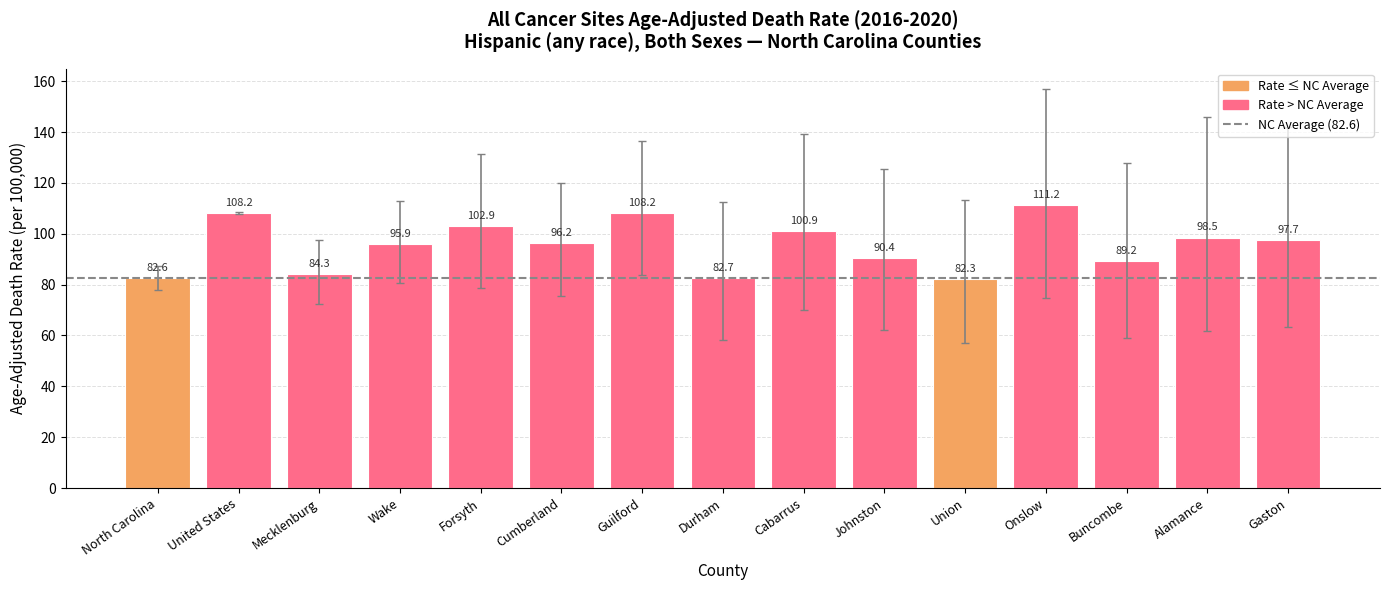

How many bars are there in total?

15